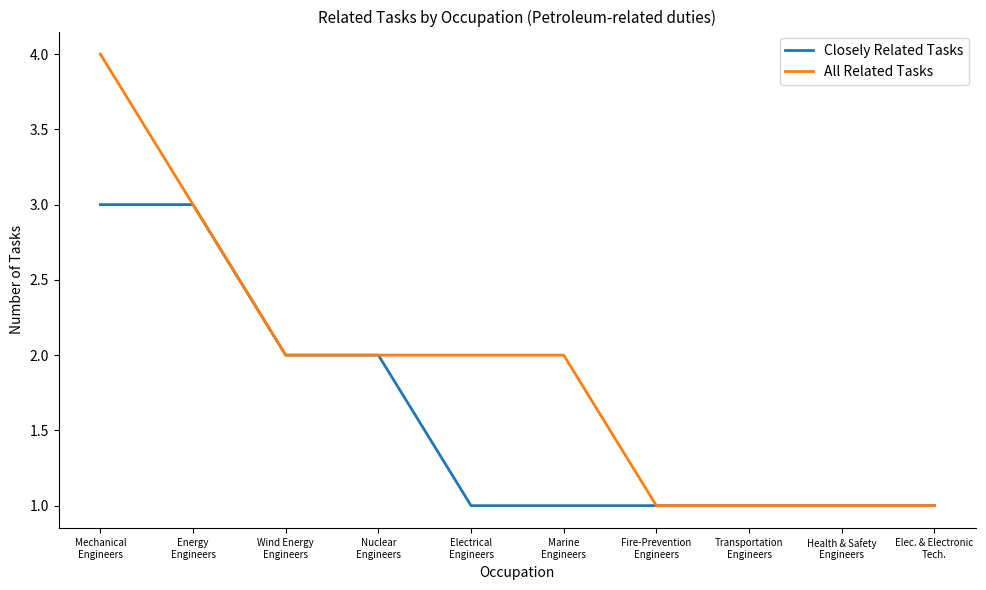

Reading left to right, transcribe all the data shown in this chart.

Closely Related Tasks: Mechanical
Engineers=3	Energy
Engineers=3	Wind Energy
Engineers=2	Nuclear
Engineers=2	Electrical
Engineers=1	Marine
Engineers=1	Fire-Prevention
Engineers=1	Transportation
Engineers=1	Health & Safety
Engineers=1	Elec. & Electronic
Tech.=1
All Related Tasks: Mechanical
Engineers=4	Energy
Engineers=3	Wind Energy
Engineers=2	Nuclear
Engineers=2	Electrical
Engineers=2	Marine
Engineers=2	Fire-Prevention
Engineers=1	Transportation
Engineers=1	Health & Safety
Engineers=1	Elec. & Electronic
Tech.=1